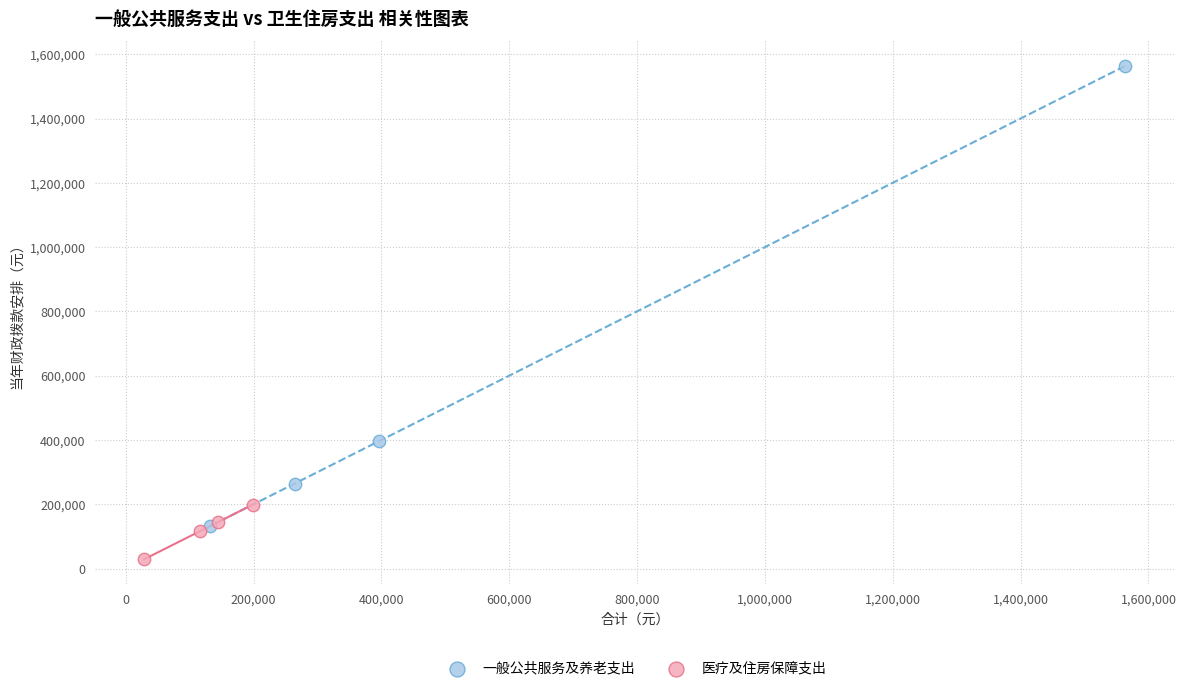

Which series has the widest spread of Y values?

一般公共服务及养老支出